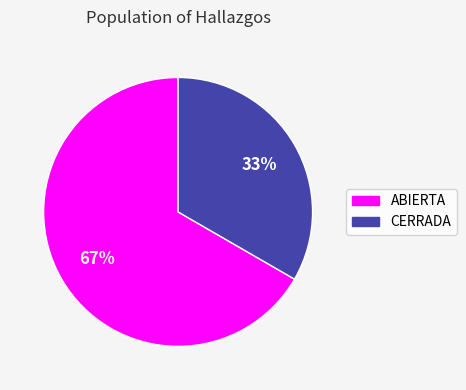

Which slice is the largest?

ABIERTA